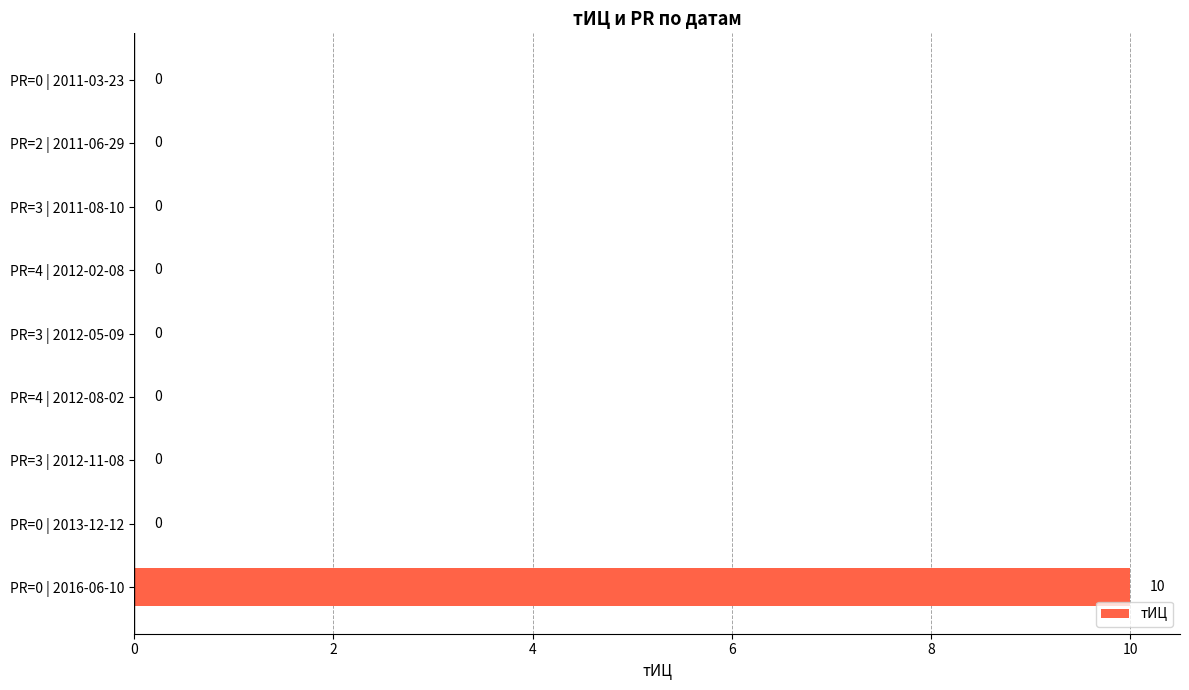

What is the sum of all values?

10